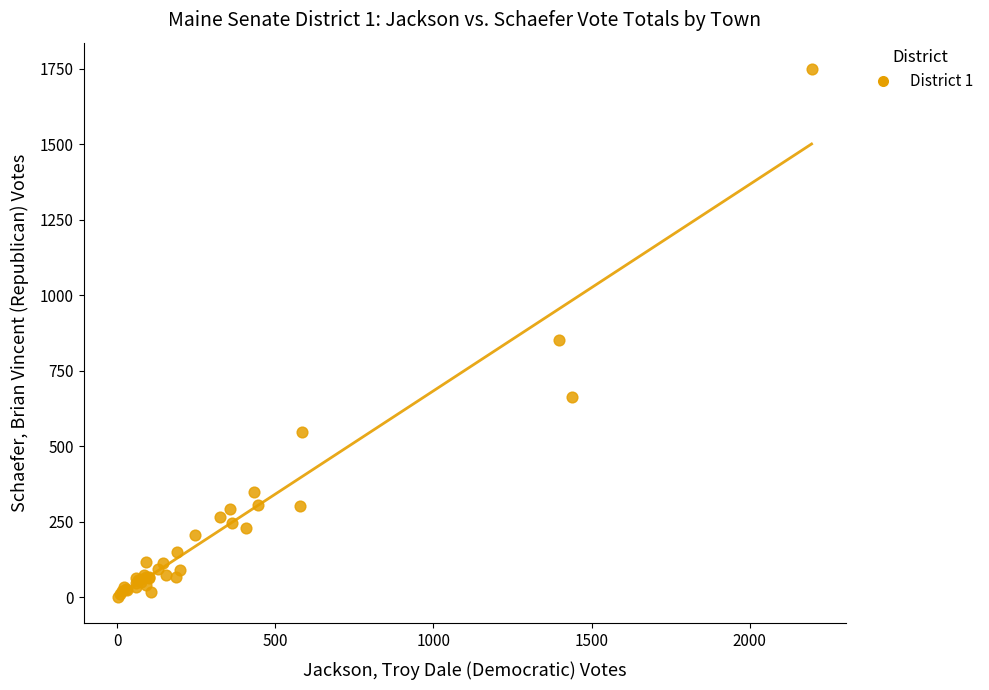

What Y value in the scatter plot is closest to 875?

852